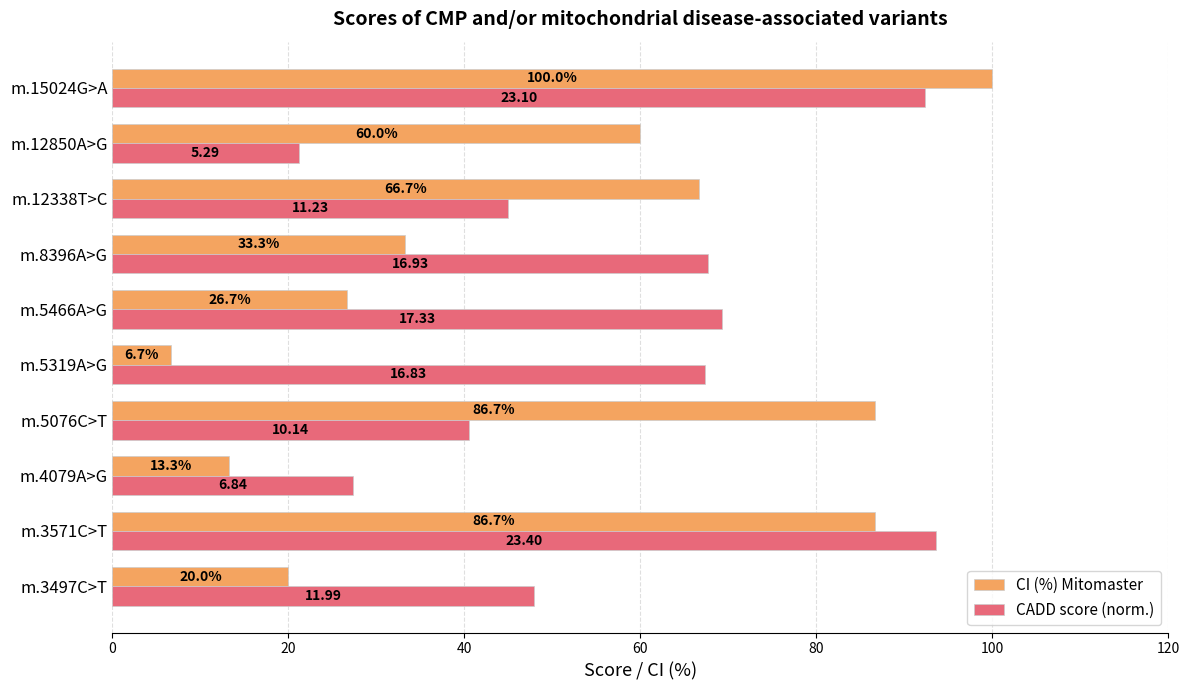

What is the spread (max minus min) of values at m.15024G>A?

7.6